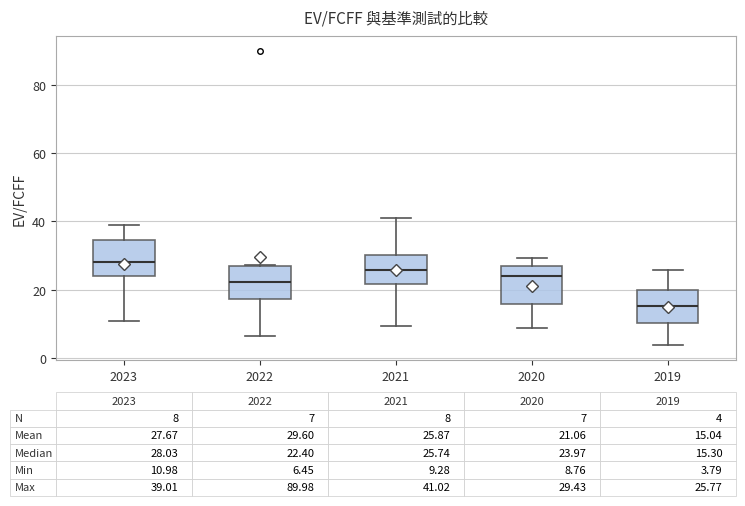

Which box's median line is the highest?

2023